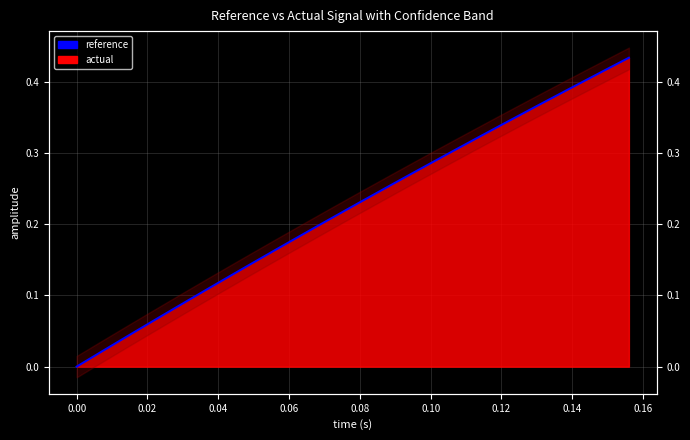

Reading left to right, transcribe all the data shown in this chart.

0.0	0.0	0.0	0.0	0.0	0.1	0.1	0.1	0.1	0.1	0.1	0.1	0.1	0.2	0.2	0.2	0.2	0.2	0.2	0.2	0.2	0.2	0.3	0.3	0.3	0.3	0.3	0.3	0.3	0.3	0.3	0.3	0.4	0.4	0.4	0.4	0.4	0.4	0.4	0.4